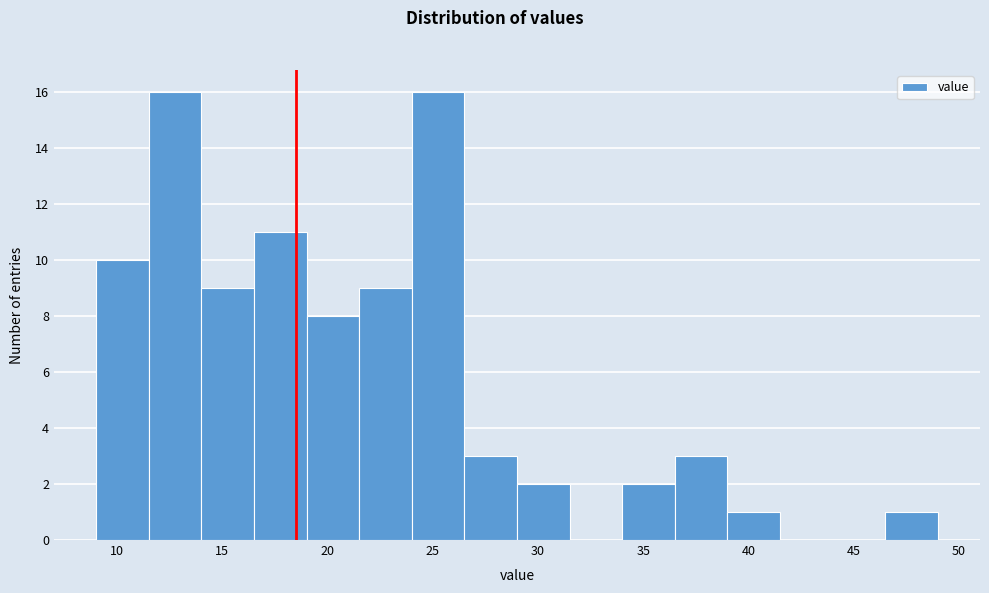

Reading left to right, list every bar in this chart as the range it spans on the x-axis followed by its height. The values are not printed on the chart, so give them approximately, as read against the axis.

9.0 to 11.5: 10
11.5 to 14.0: 16
14.0 to 16.5: 9
16.5 to 19.0: 11
19.0 to 21.5: 8
21.5 to 24.0: 9
24.0 to 26.5: 16
26.5 to 29.0: 3
29.0 to 31.5: 2
31.5 to 34.0: 0
34.0 to 36.5: 2
36.5 to 39.0: 3
39.0 to 41.5: 1
41.5 to 44.0: 0
44.0 to 46.5: 0
46.5 to 49.0: 1